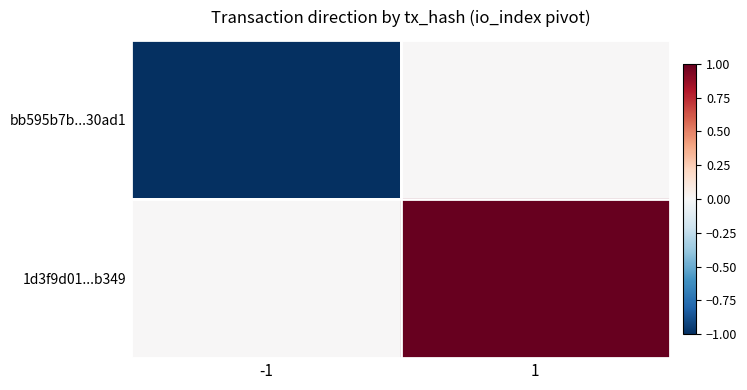

At which category is the sum across all series the highest?

1